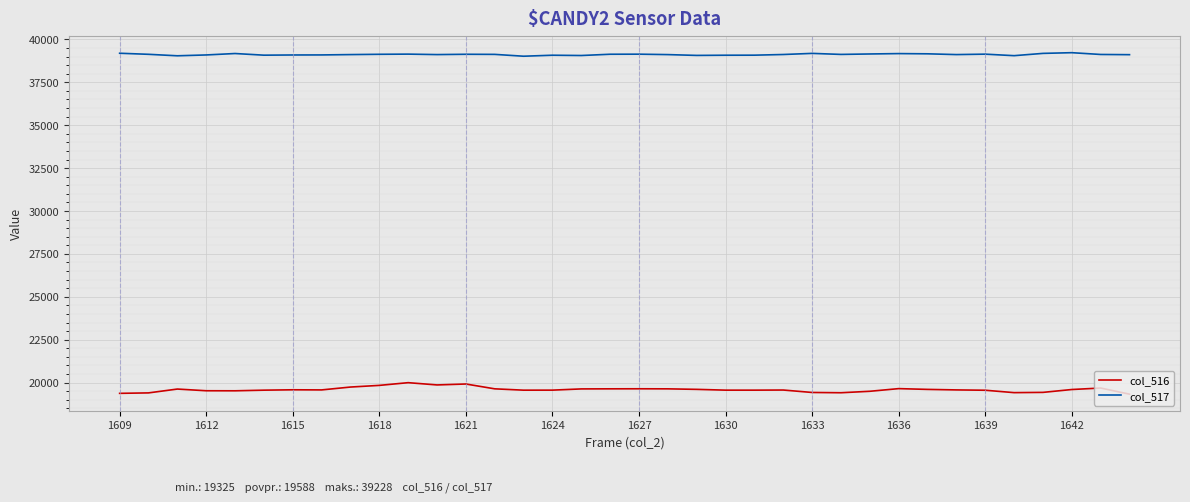

Which series has the largest total across all categories?

col_517